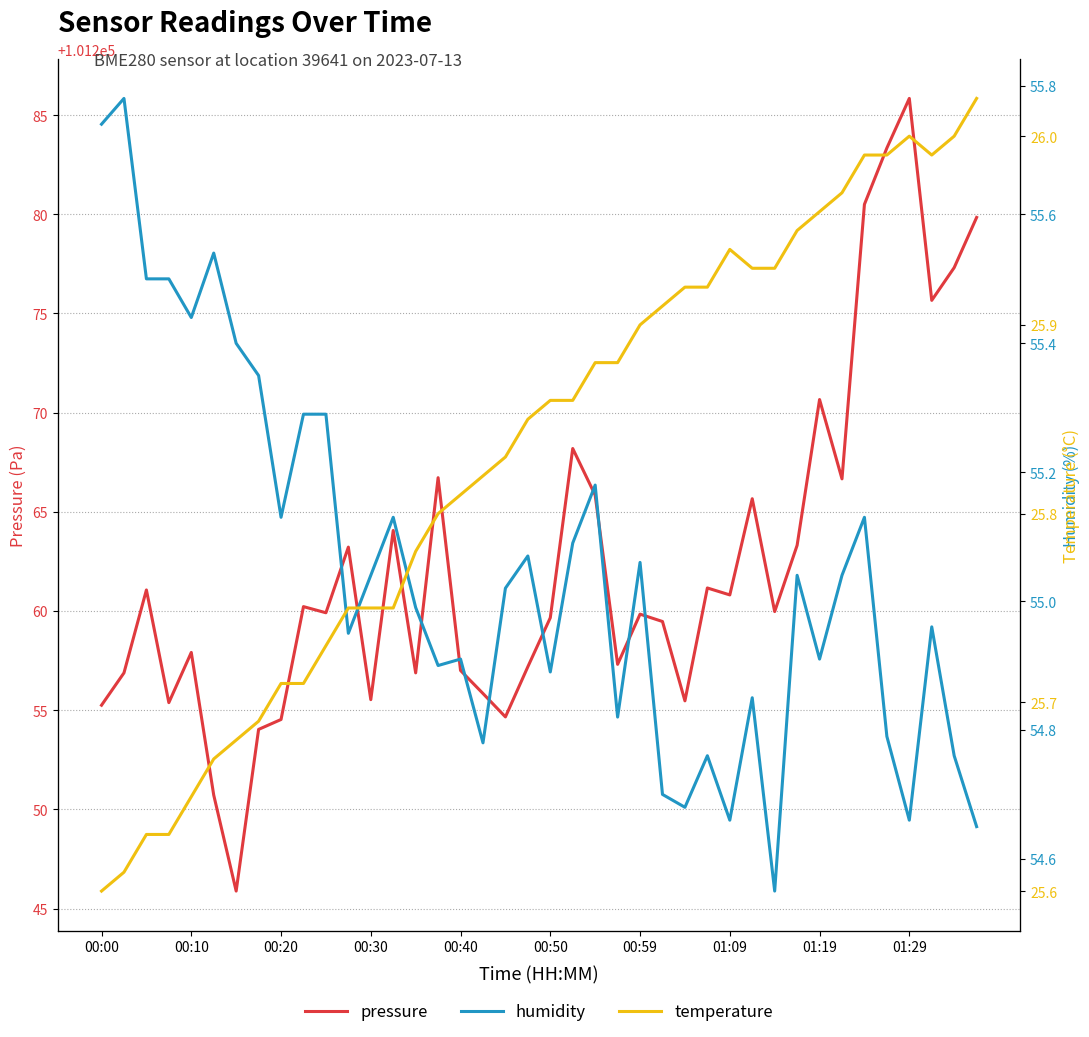

What is the maximum value for pressure?

101285.8